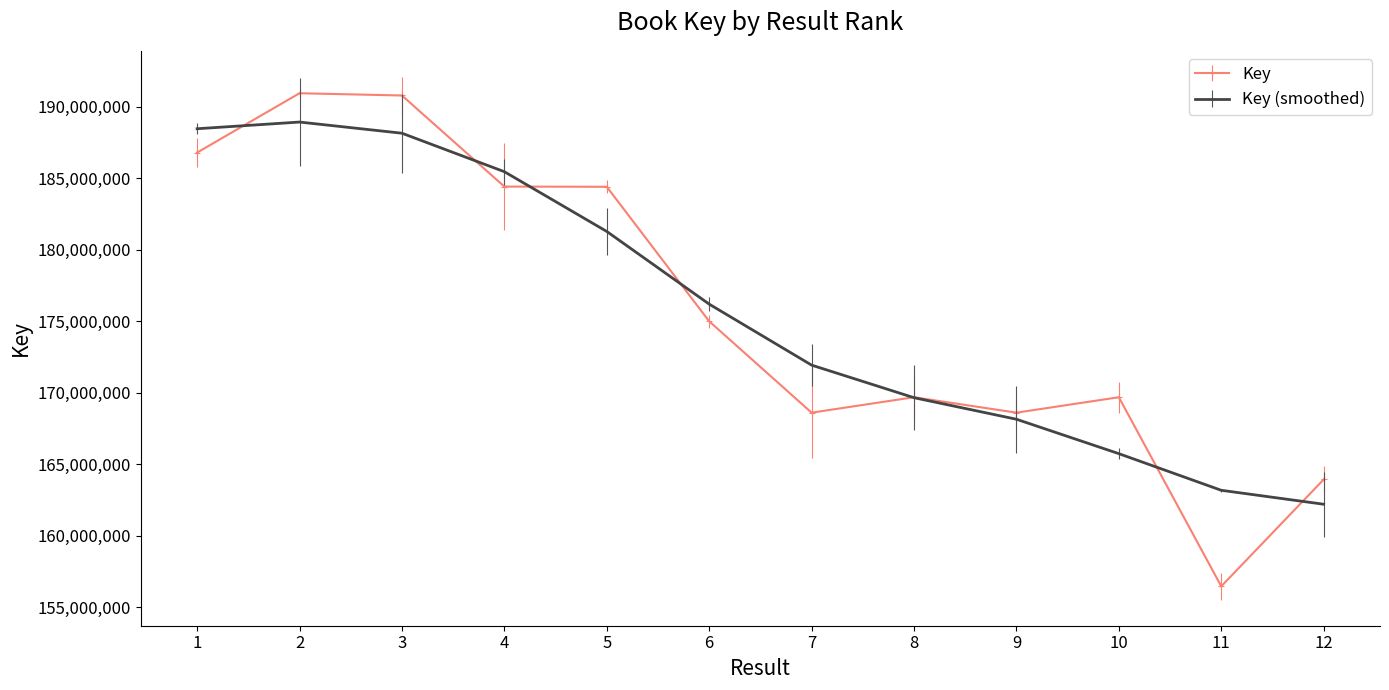

What is the highest value of the Key series?

190940024.0